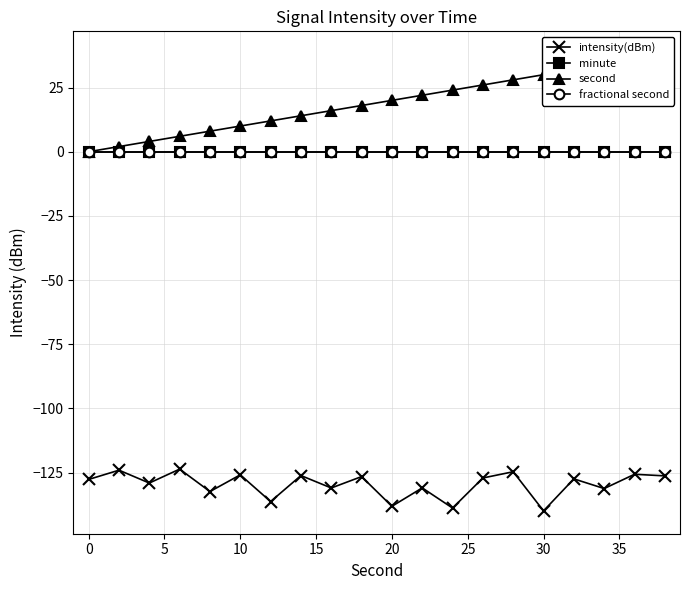

What is the difference between the second highest and minimum values in the second series?

36.0